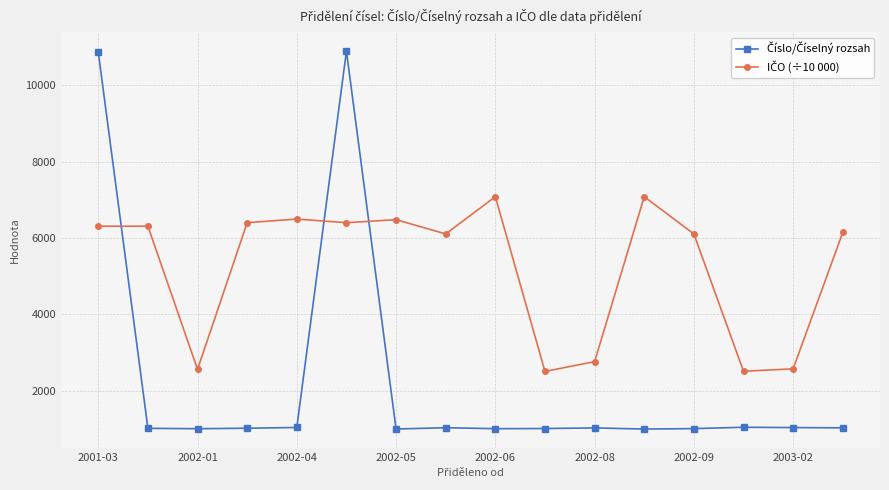

At how many categories does at least one series exceed 1996?

16